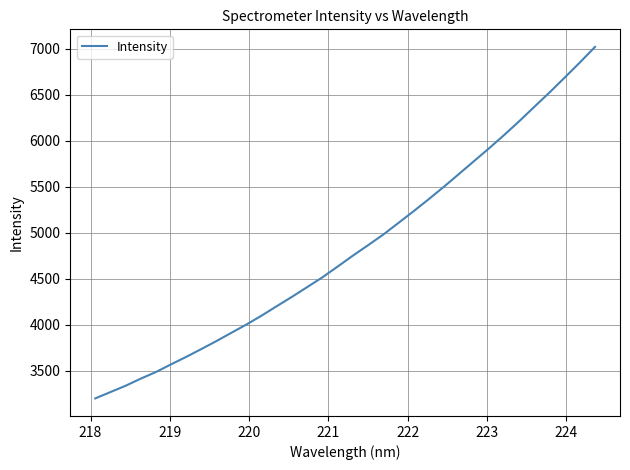

What is the smallest value displayed?

3197.7